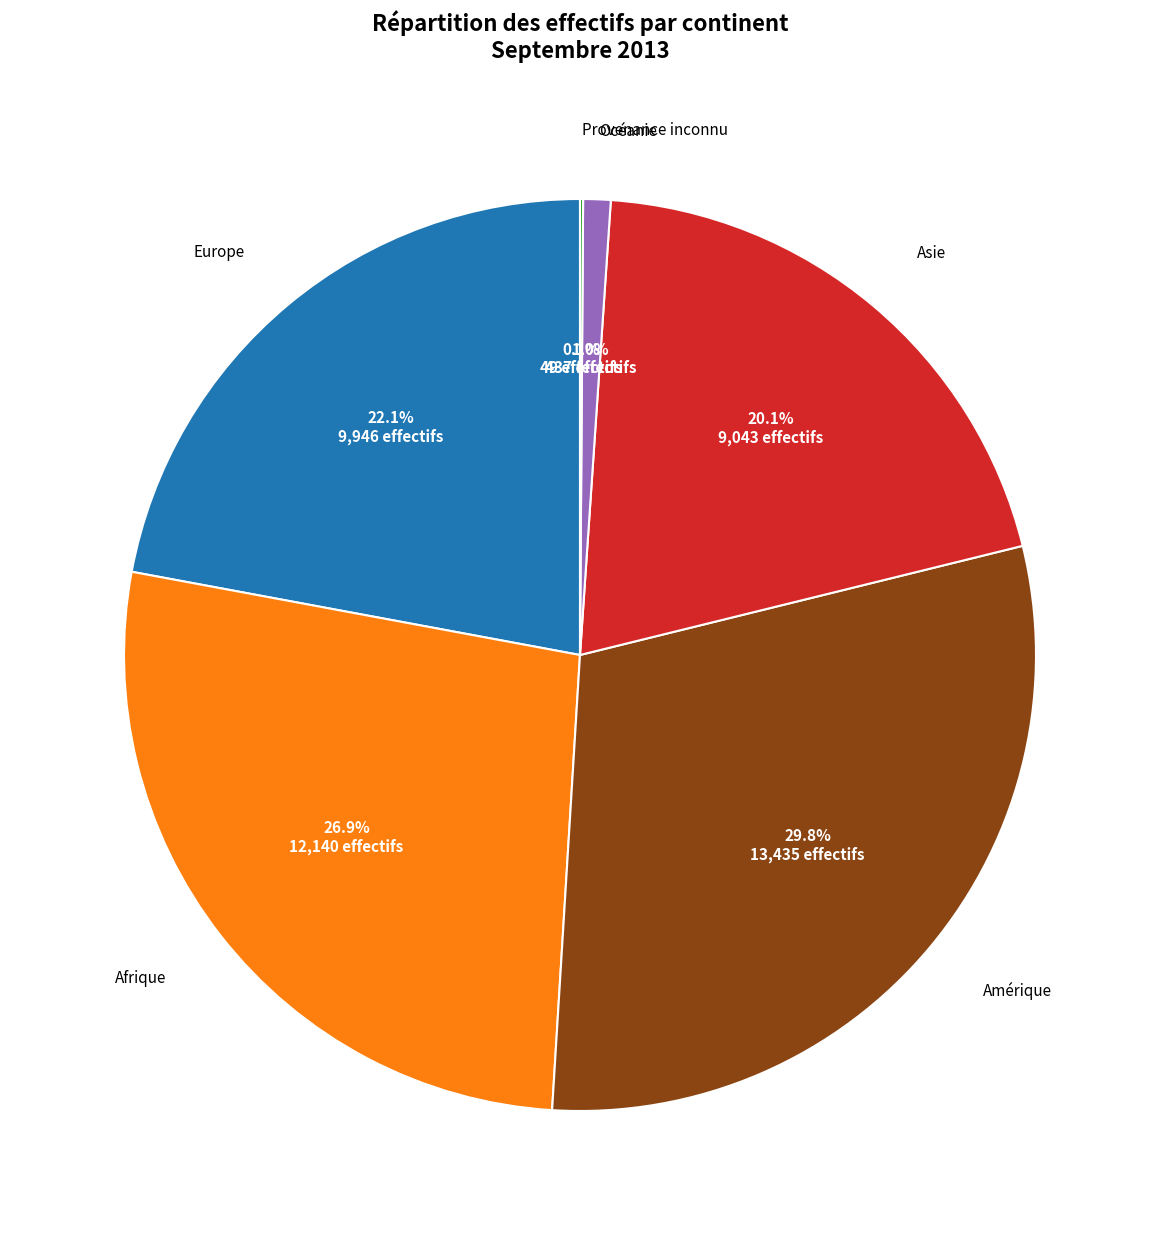

Is there a majority slice in this chart?

No